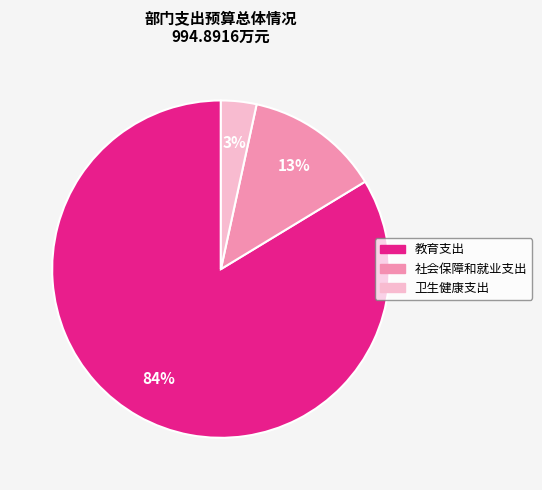

The 教育支出 slice represents 84% of the pie. True or false?

True